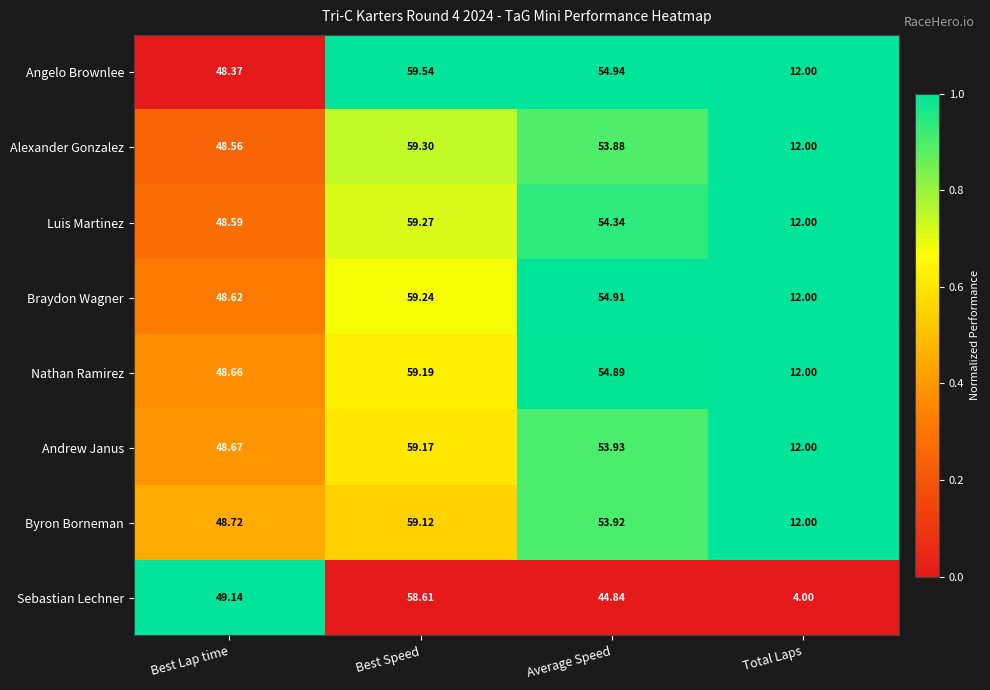

Which series has the largest range (max minus min)?

Sebastian Lechner